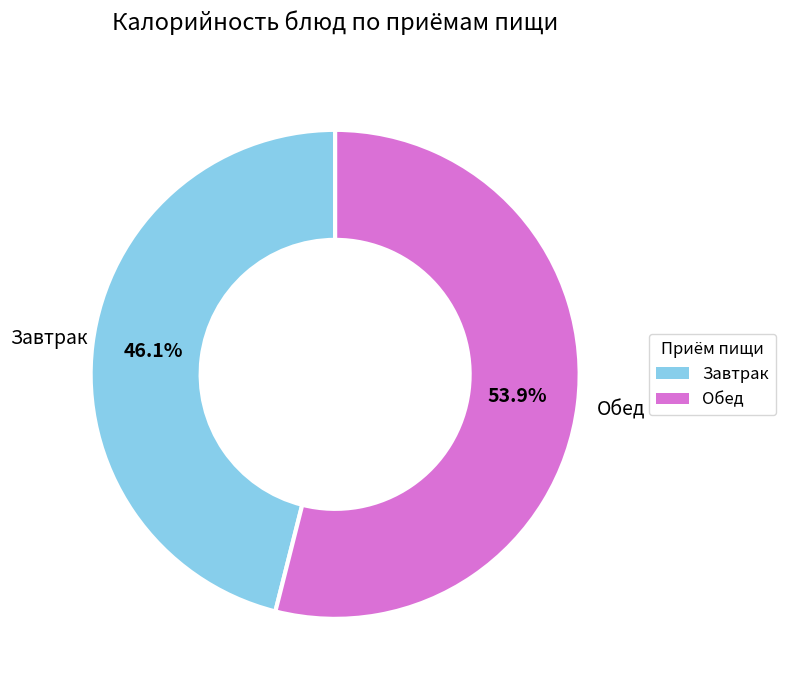

Does Обед represent more than half of the total?

Yes